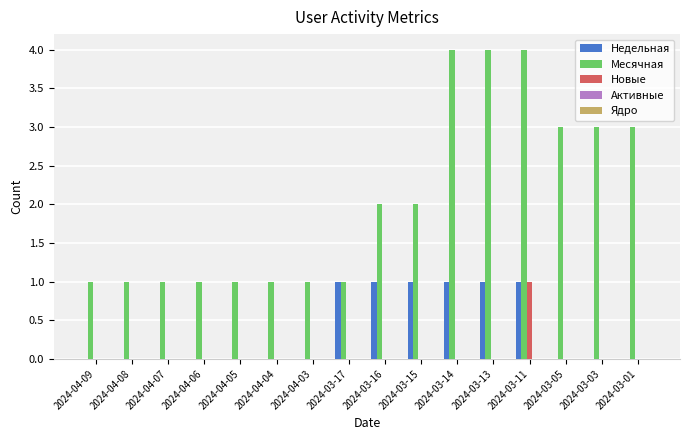

What is the total value across all series at 2024-03-05?

3